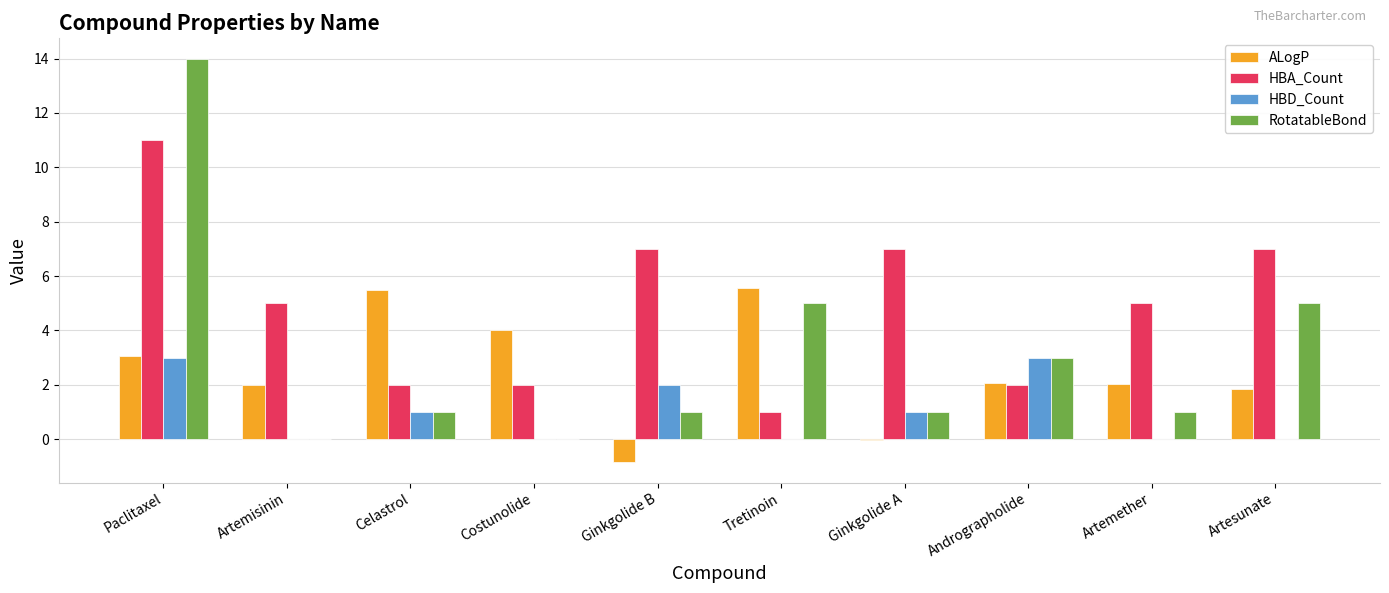

The value of RotatableBond at Artemether is 0.4. True or false?

False